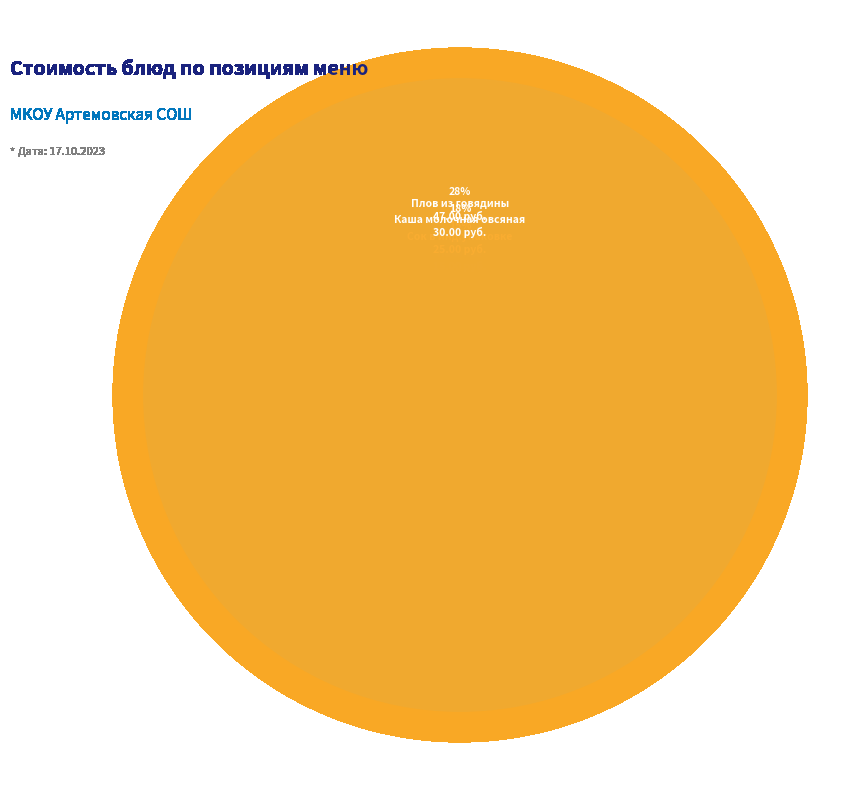

To the nearest percent, what is the difference between the Компот из кураги and Плов из говядины slice percentages?

21%